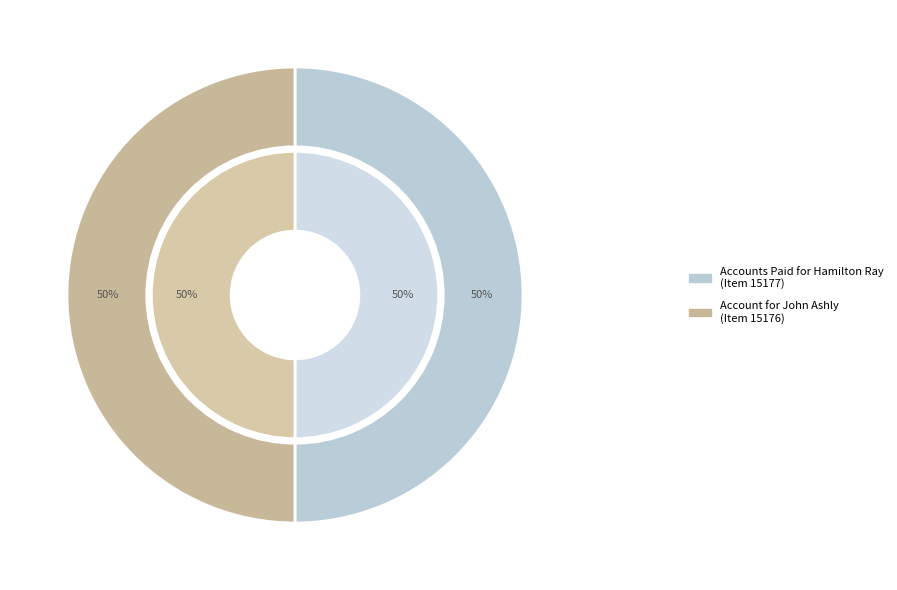

Rank the categories by value from highest to lowest.

Accounts Paid for Hamilton Ray, 17 January 1857, Account for John Ashly, 1 January 1857